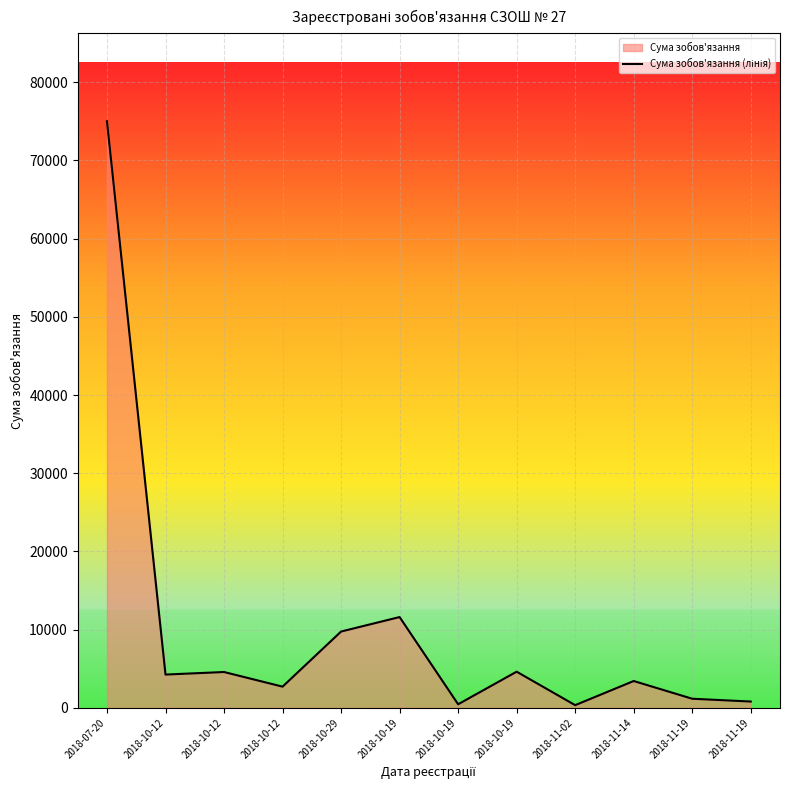

Is it true that the value at 2018-11-14 is 2383.5?

False